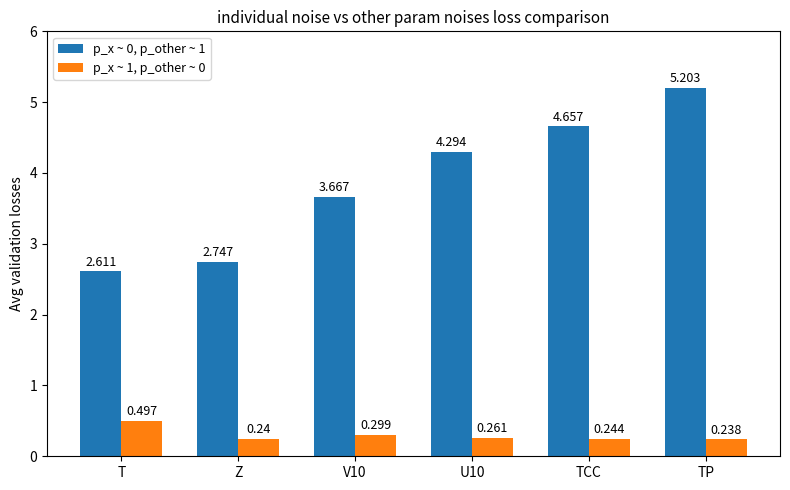

Count the number of categories in the chart.

6